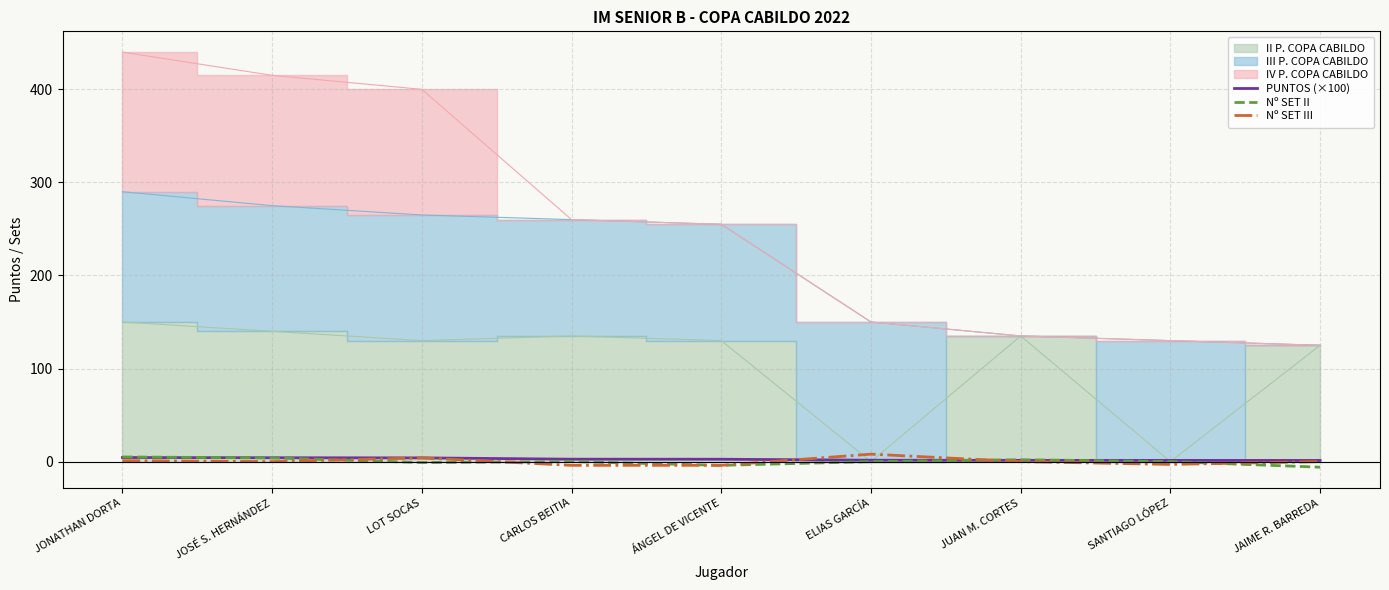

How many intersections are there between PUNTOS (×100) and Nº SET III?

2